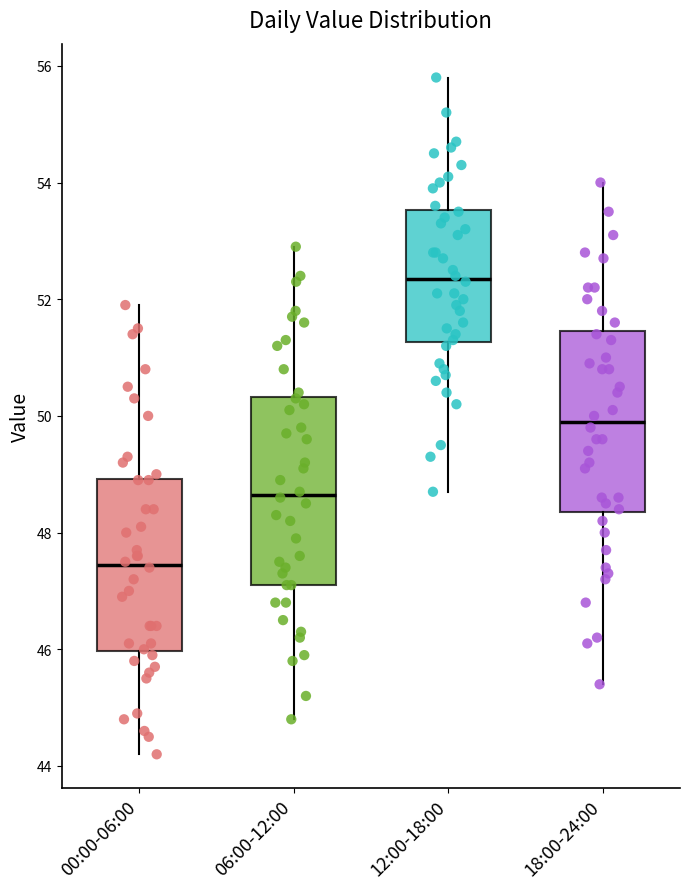

Where does the lower whisker of the box for 18:00-24:00 end on the y-axis? The values are not printed on the chart, so give them approximately, as read against the axis.

45.4